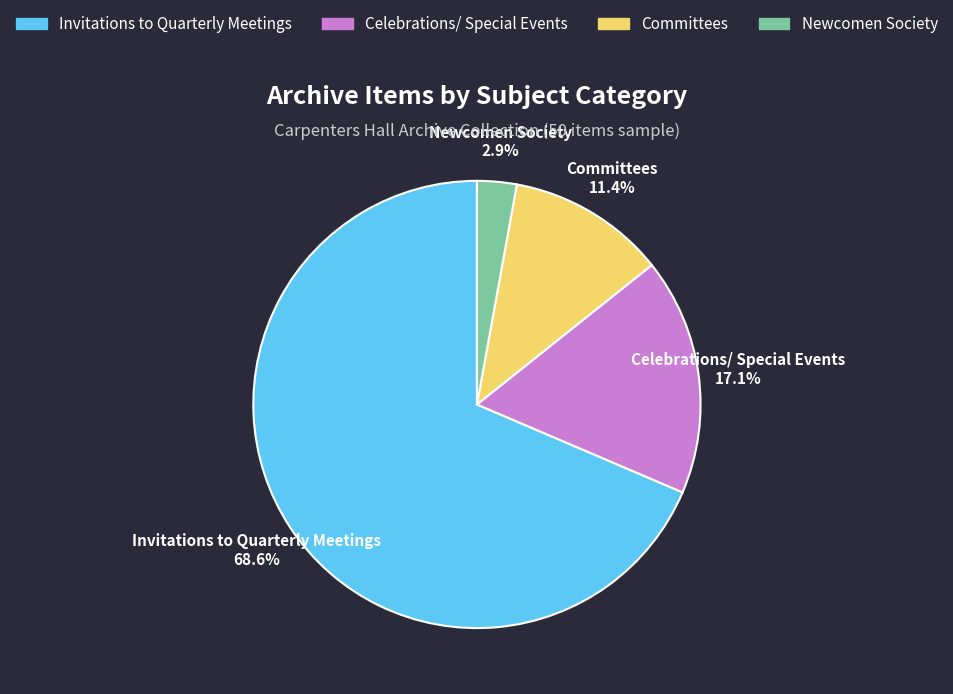

Count the number of slices in the pie.

4